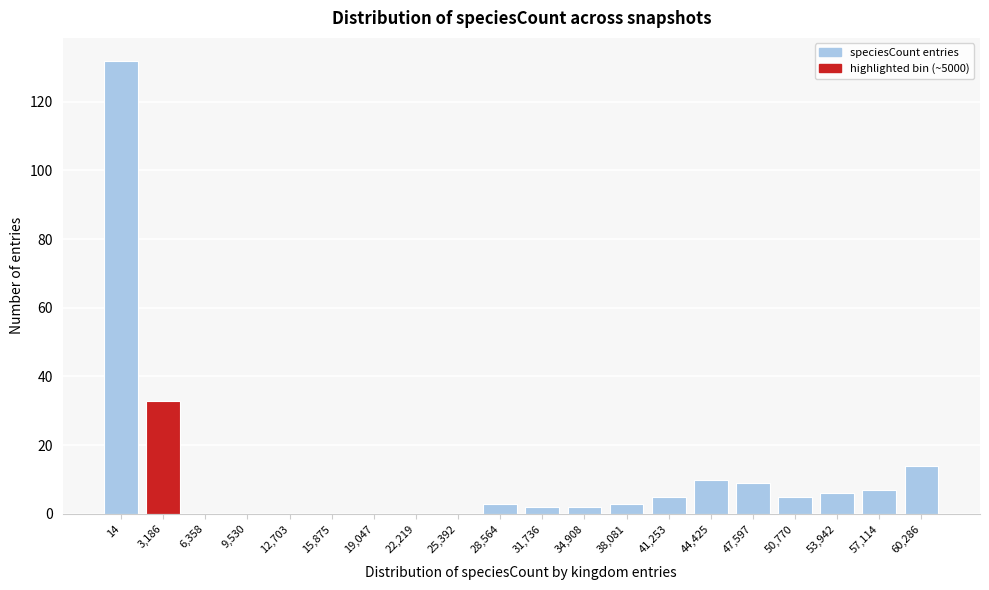

Reading right to left, list all the values displayed in this chart.

60,286=14	57,114=7	53,942=6	50,770=5	47,597=9	44,425=10	41,253=5	38,081=3	34,908=2	31,736=2	28,564=3	25,392=0	22,219=0	19,047=0	15,875=0	12,703=0	9,530=0	6,358=0	3,186=33	14=132